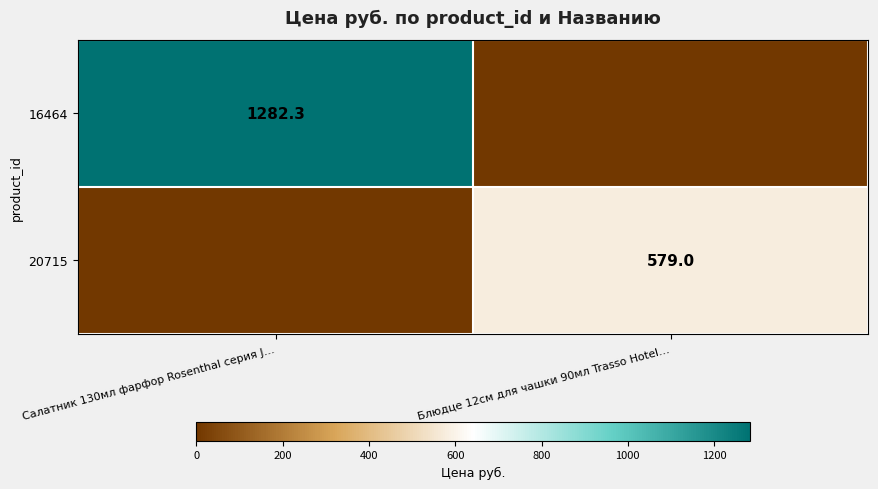

The value of 20715 at Блюдце 12см для чашки 90мл Trasso Hotel… is 829.5. True or false?

False